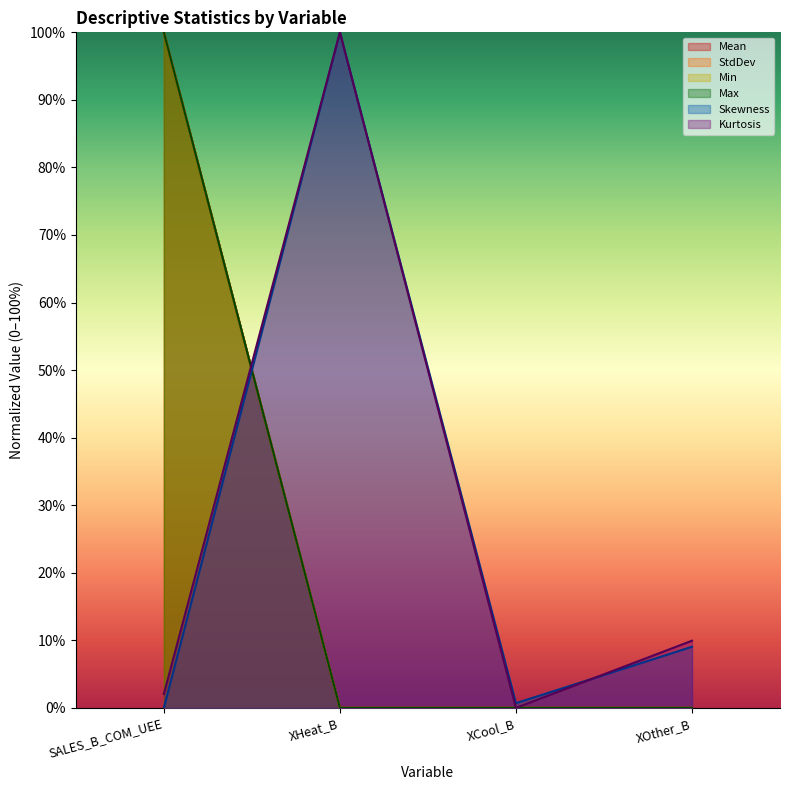

What are all the series names shown in the legend?

Mean, StdDev, Min, Max, Skewness, Kurtosis